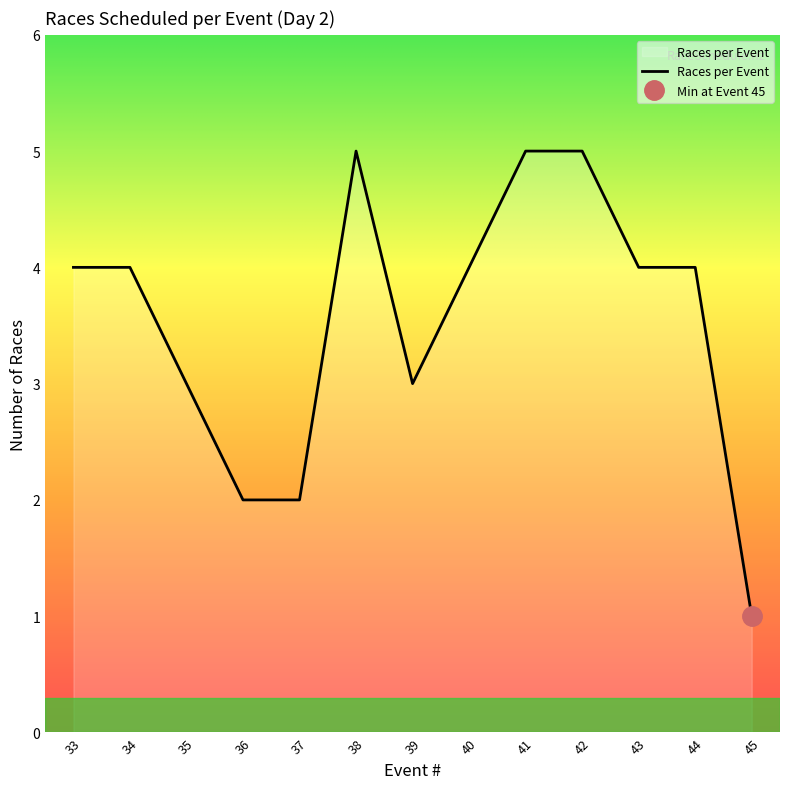

Reading left to right, list all the values displayed in this chart.

4	4	3	2	2	5	3	4	5	5	4	4	1